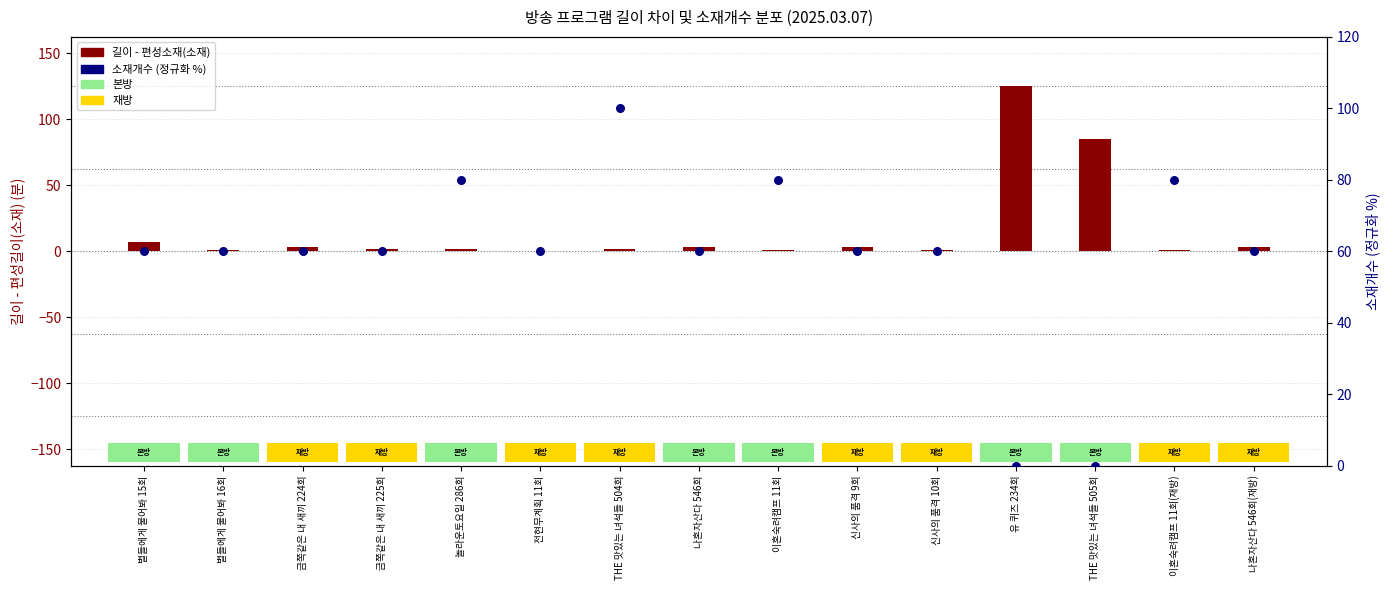

What is the total value across all series at 나혼자산다 546회?

63